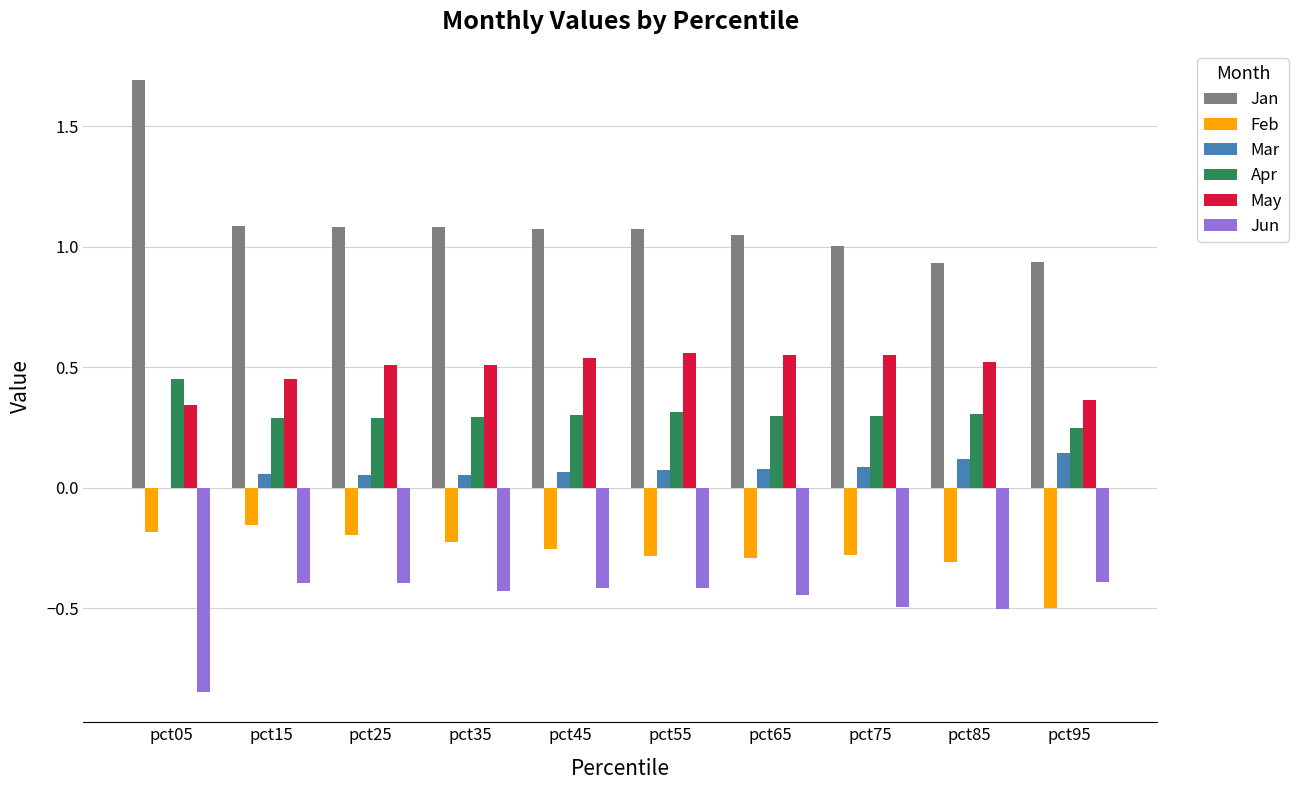

What is the greatest value displayed?

1.7